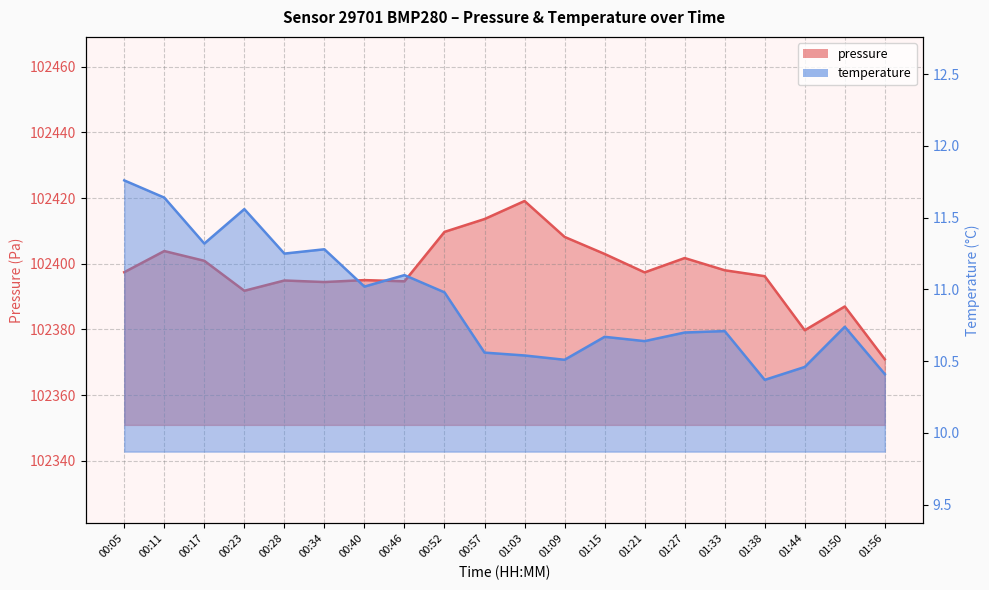

Reading right to left, what are all the values shown in this chart?

pressure: 01:56=102370.9	01:50=102387.0	01:44=102379.8	01:38=102396.2	01:33=102398.0	01:27=102401.8	01:21=102397.4	01:15=102403.0	01:09=102408.2	01:03=102419.1	00:57=102413.6	00:52=102409.7	00:46=102394.7	00:40=102395.0	00:34=102394.4	00:28=102394.9	00:23=102391.8	00:17=102400.9	00:11=102403.9	00:05=102397.4
temperature: 01:56=10.4	01:50=10.7	01:44=10.5	01:38=10.4	01:33=10.7	01:27=10.7	01:21=10.6	01:15=10.7	01:09=10.5	01:03=10.5	00:57=10.6	00:52=11.0	00:46=11.1	00:40=11.0	00:34=11.3	00:28=11.2	00:23=11.6	00:17=11.3	00:11=11.6	00:05=11.8